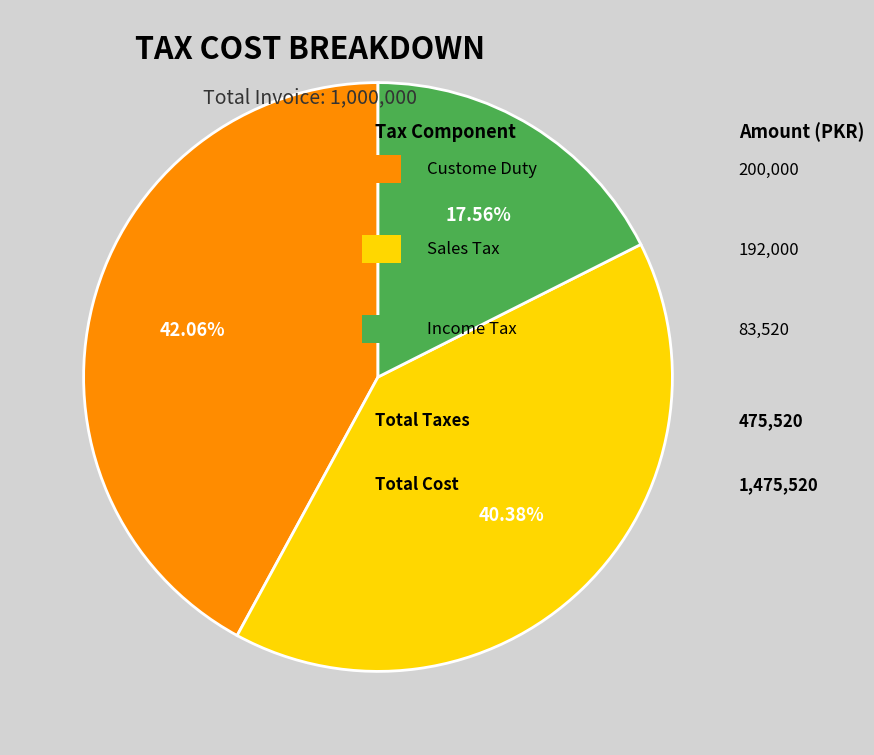

Is there any slice that represents more than half of the pie?

No